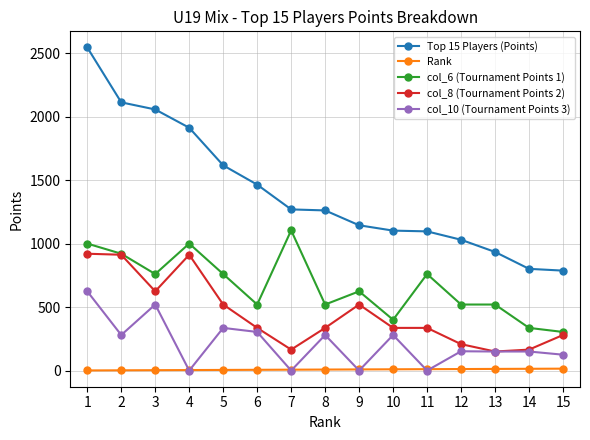

What is the minimum value for Top 15 Players (Points)?

787